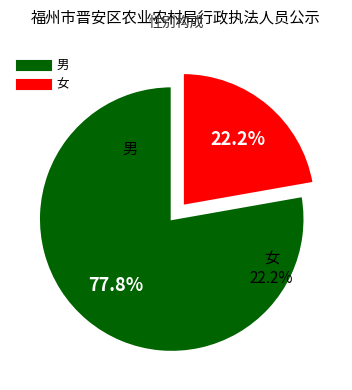

Count the number of slices in the pie.

2